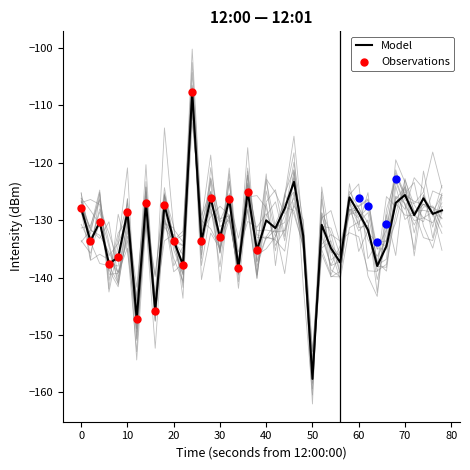

The Model series shows -133.6 at 20. True or false?

True